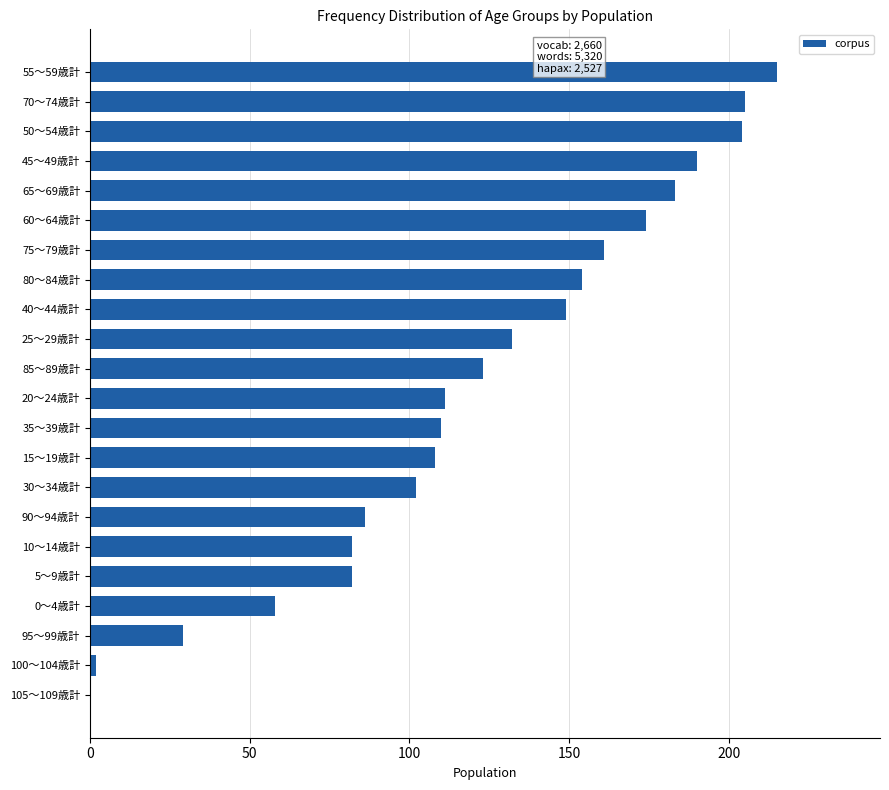

Read the value at 45～49歳計.

190